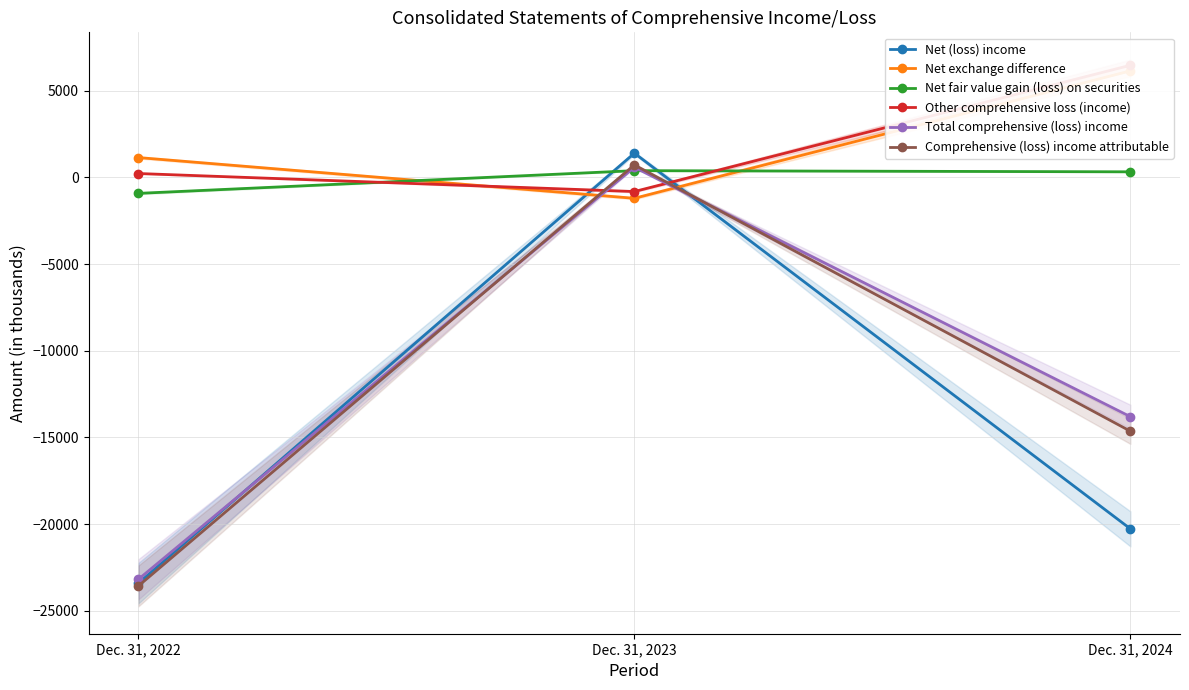

How many values in Other comprehensive loss (income) are above zero?

2